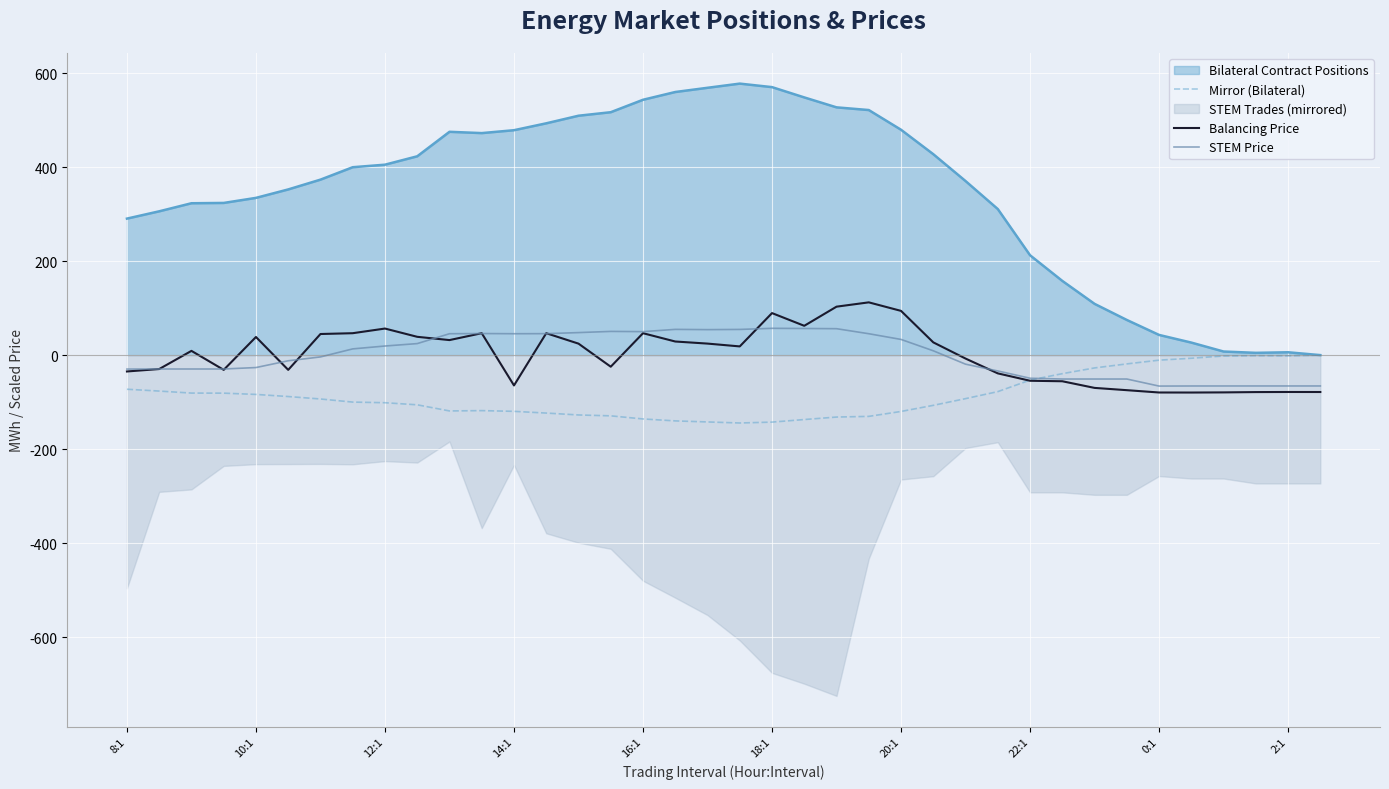

At which label is Mirror (Bilateral) closest to -72?

8:1